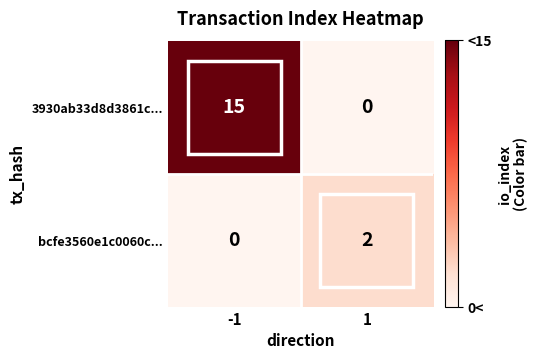

Which series has the largest total across all categories?

3930ab33d8d3861c...